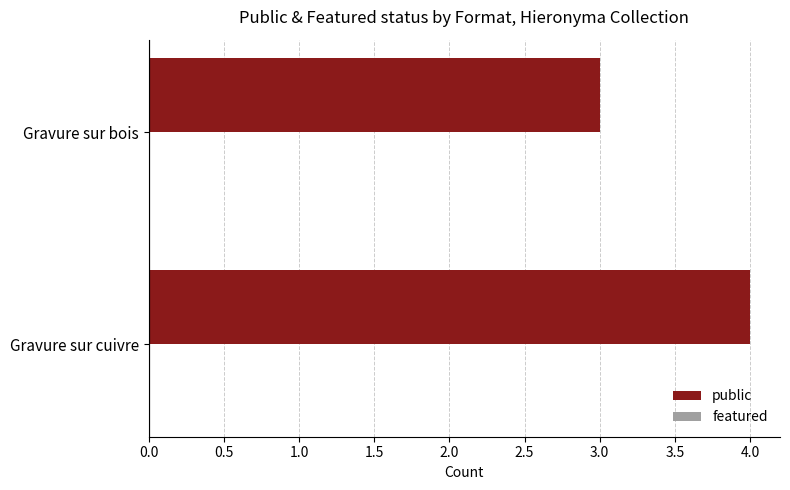

What is the sum of the values at Gravure sur bois and Gravure sur cuivre?

7